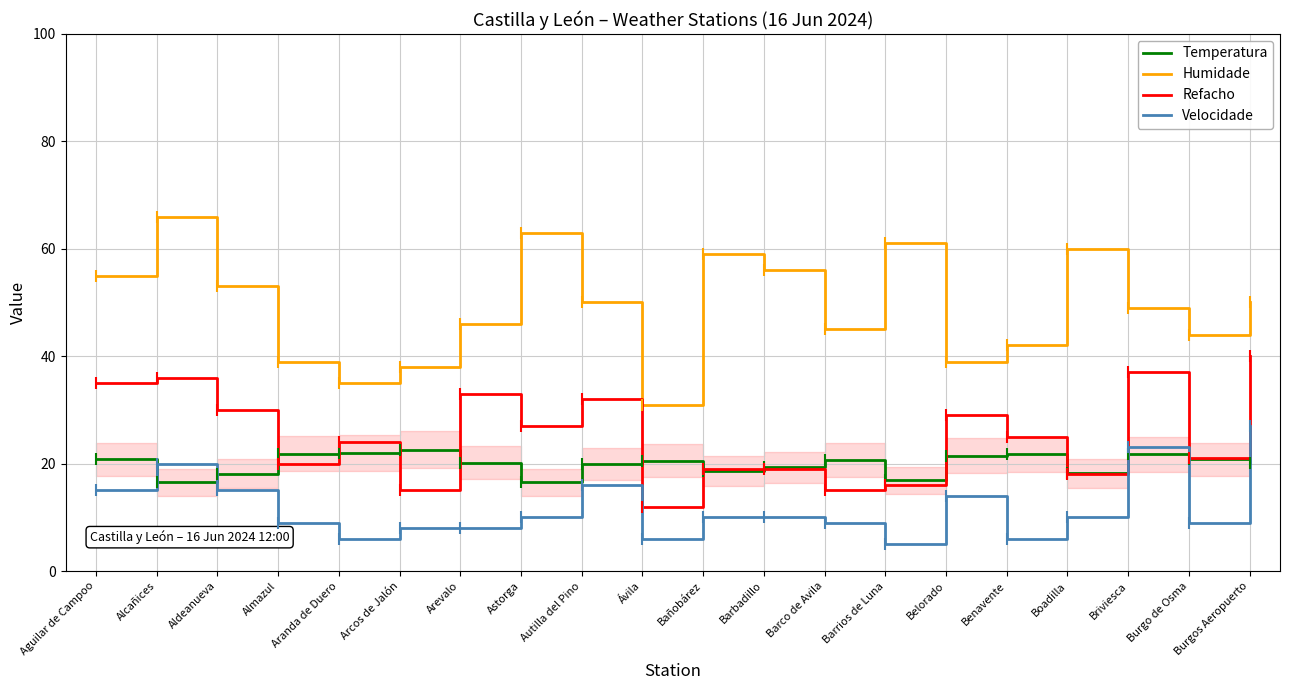

True or false: Refacho has a value of 19.0 at Bañobárez.

True